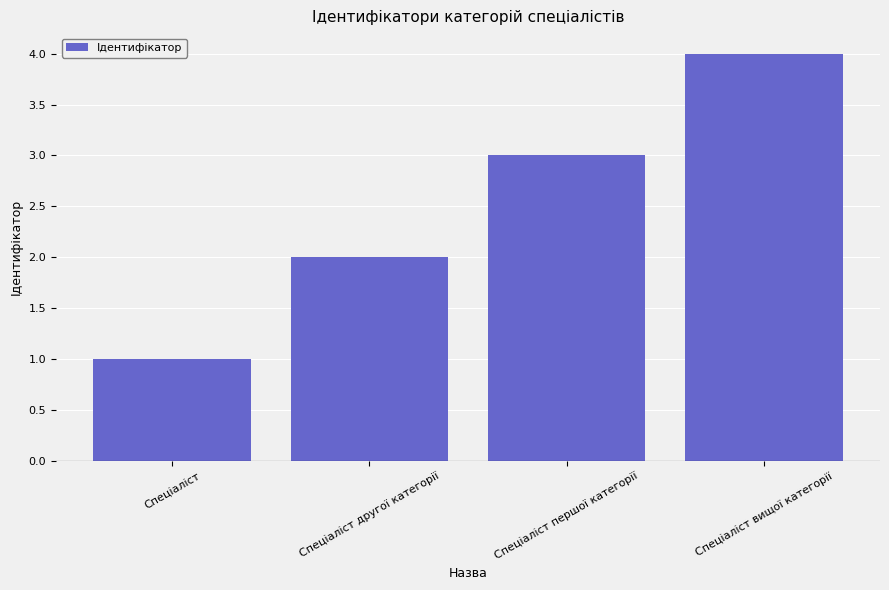

What is the sum of all values?

10